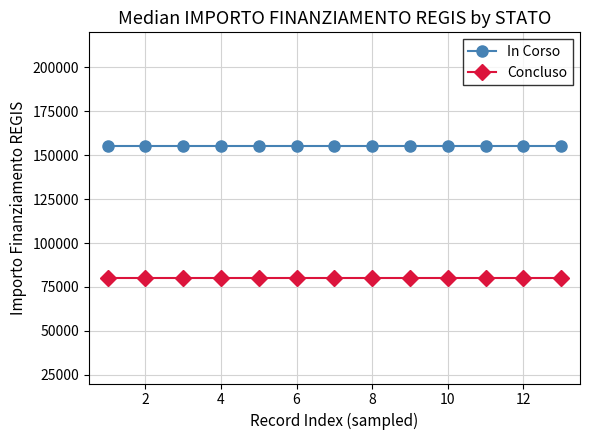

At how many categories does at least one series exceed 106925?

13